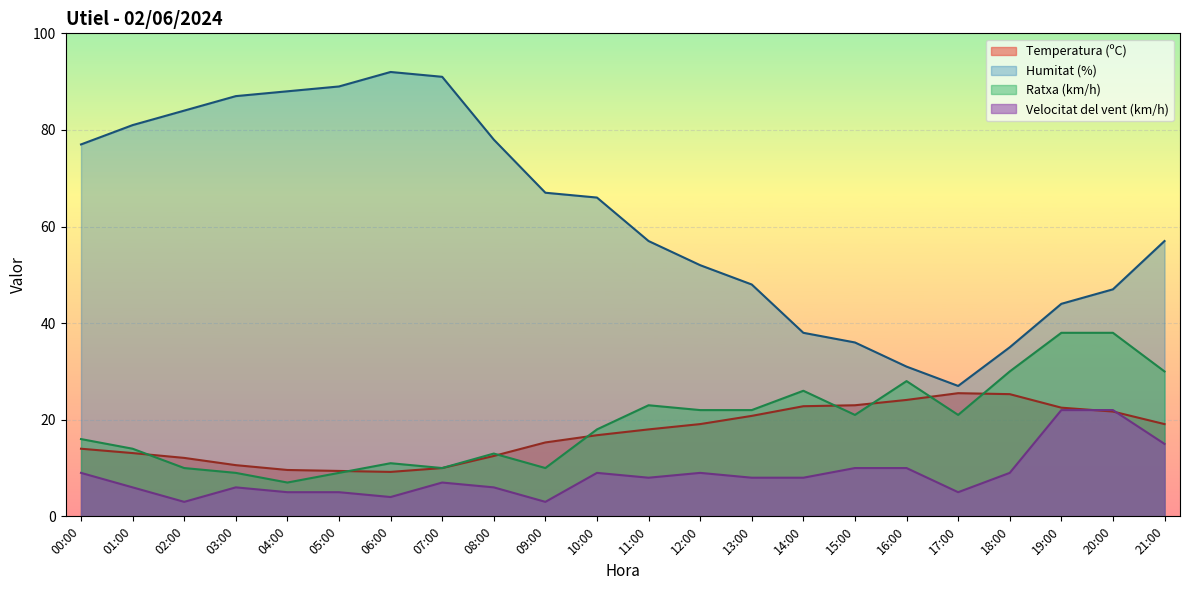

In Ratxa (km/h), how many points are lower than both neighbors (excluding endpoints)?

5